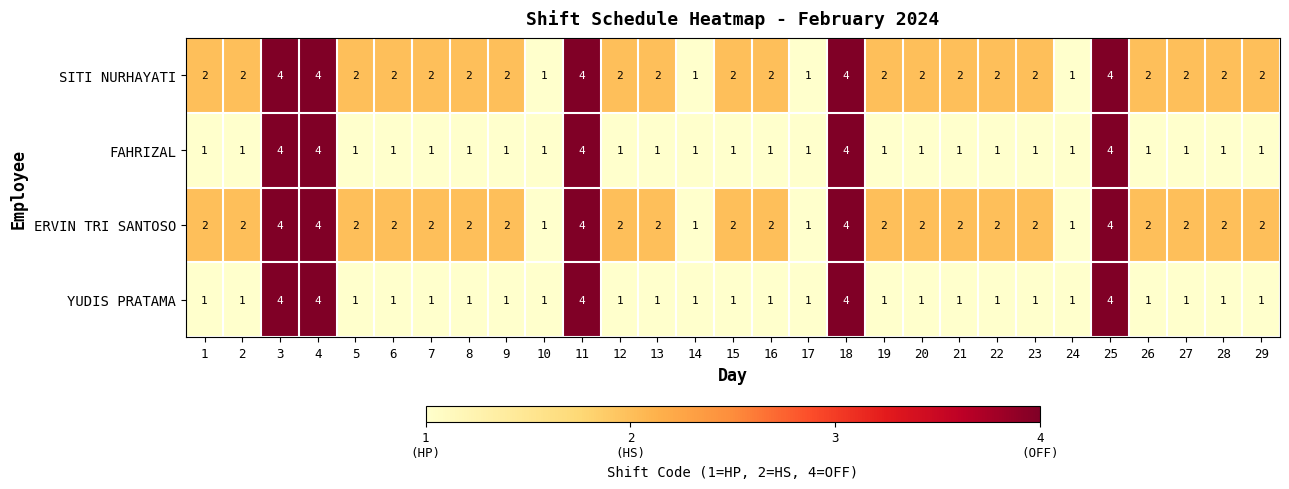

What is the sum of all ERVIN TRI SANTOSO values?

64